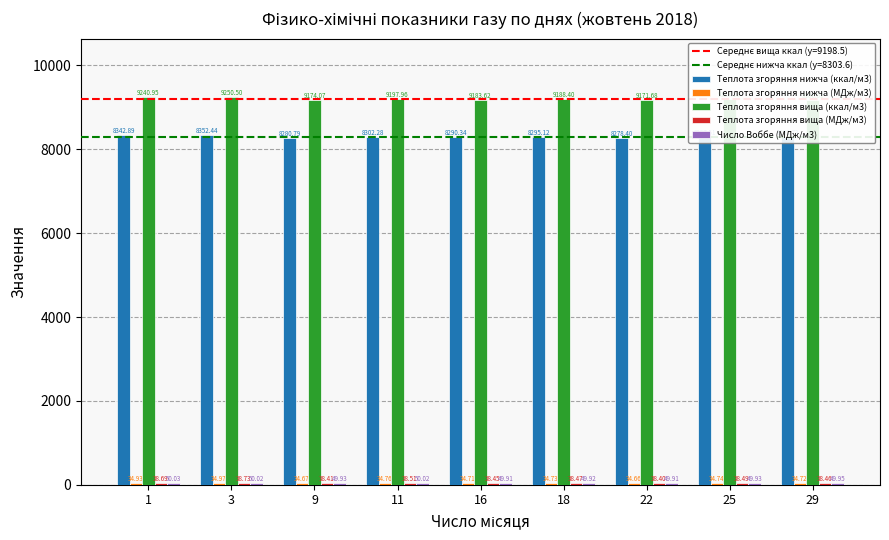

What is the maximum value for Теплота згоряння вища (ккал/м3)?

9250.5